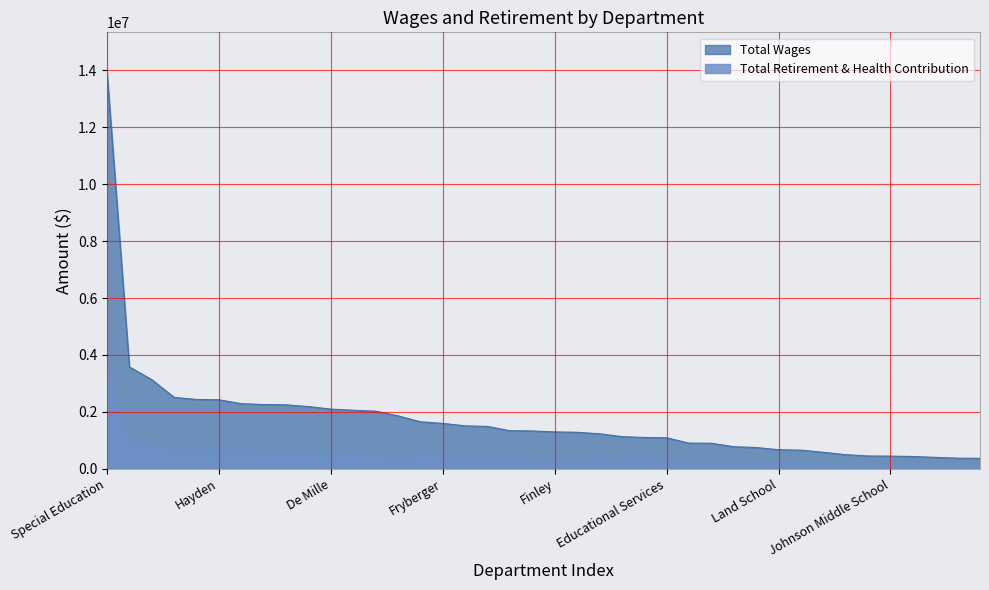

What is the difference between the maximum and second lowest values in the Total Wages series?

13558822